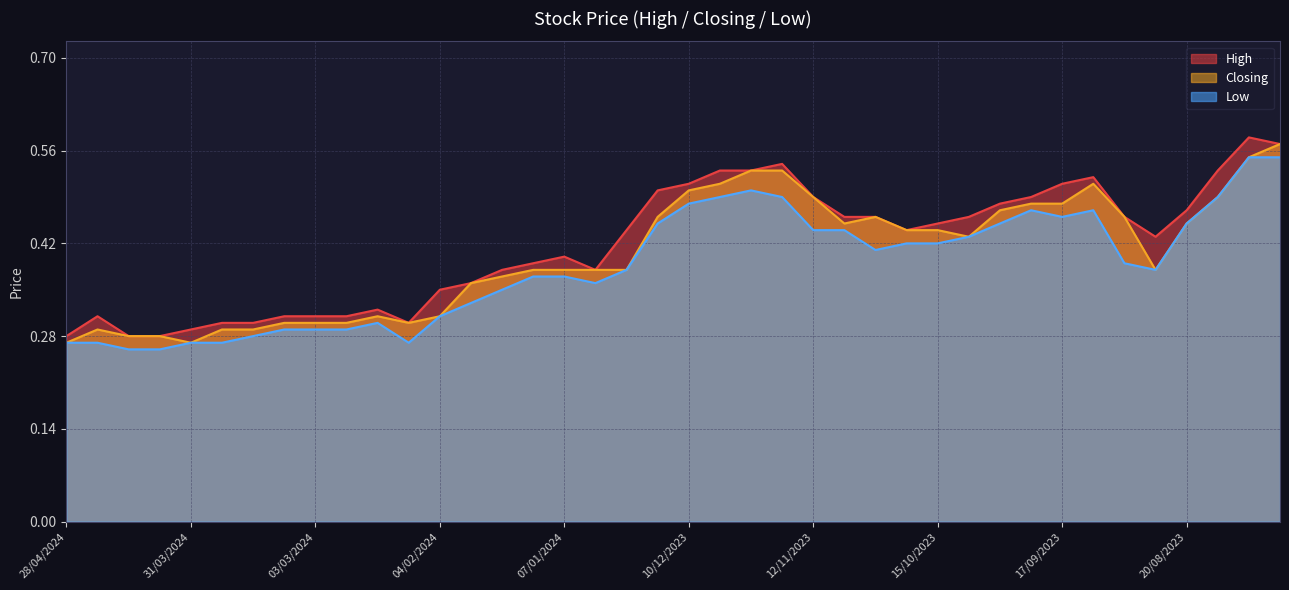

At which category is the sum across all series the highest?

30/07/2023